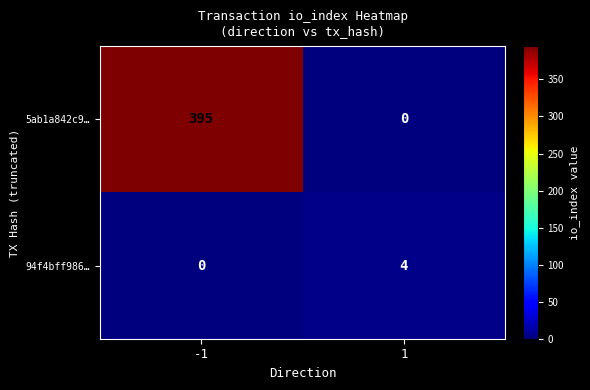

What is the difference between the maximum and minimum values in the 5ab1a842c9… series?

395